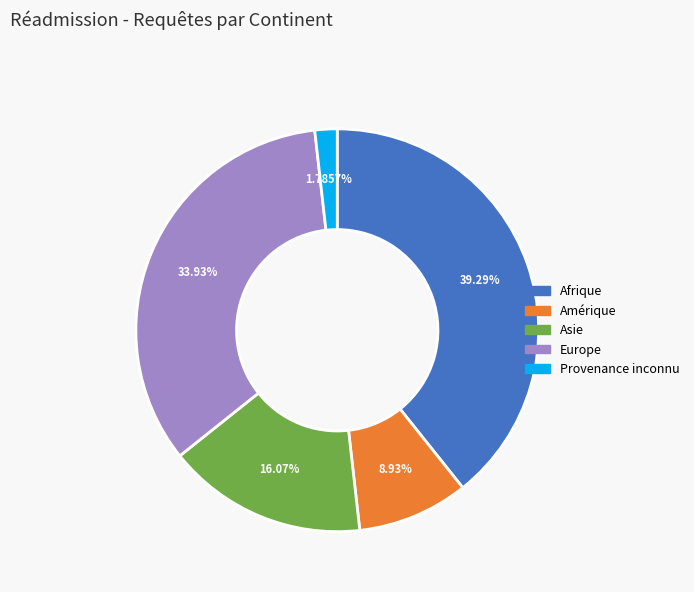

How many slices are in this pie chart?

5